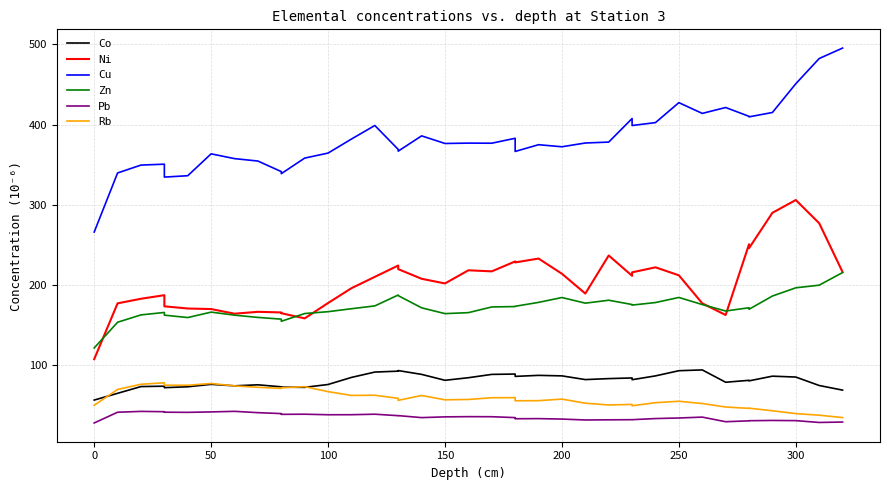

True or false: Ni has more than 2 interior local peaks.

True